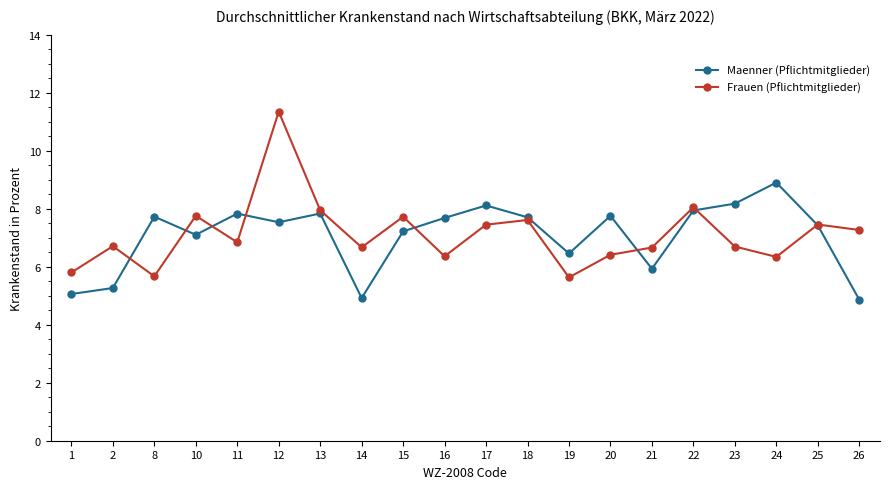

What is the sum of the Maenner (Pflichtmitglieder) values at 16 and 13?

15.5